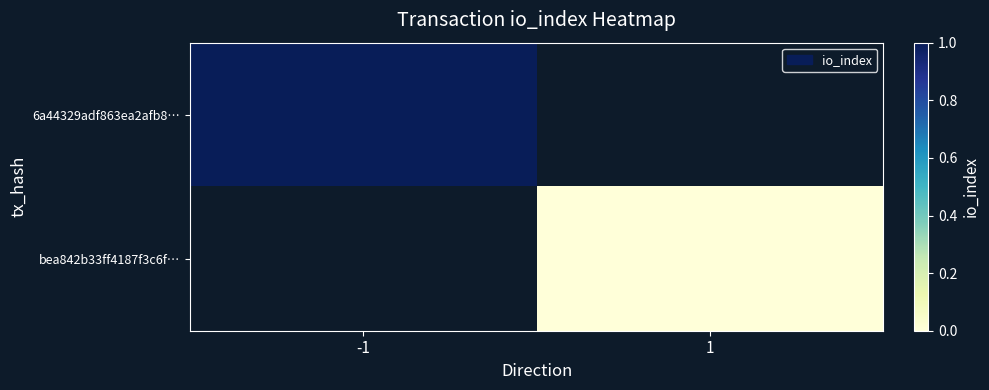

How many positive values does the 6a44329adf863ea2afb8… series have?

1